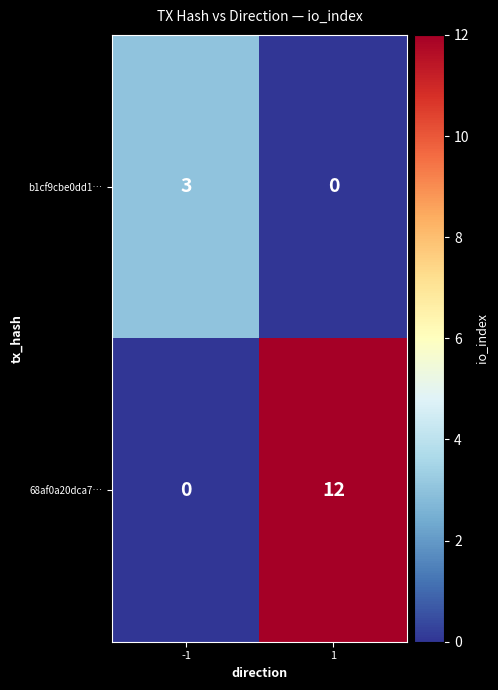

What is the total value across all series at 1?

12